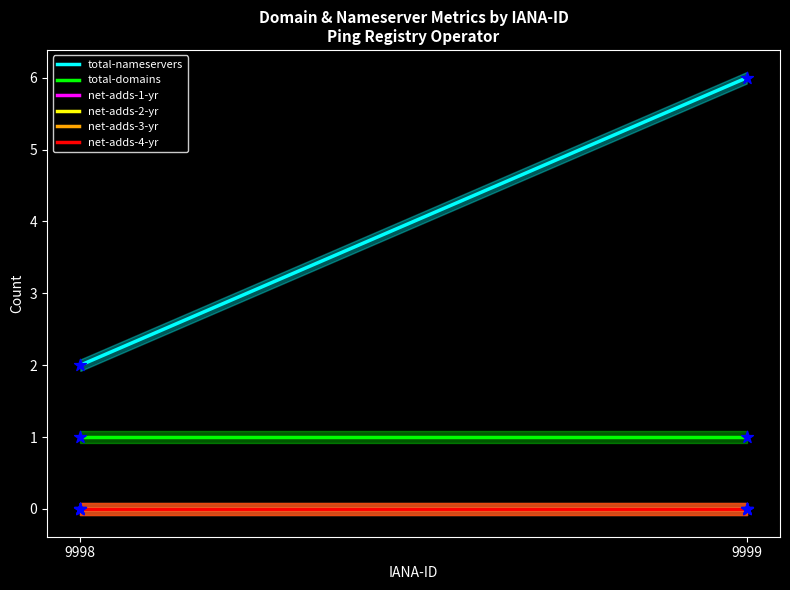

Which series has the largest Y range (max minus min)?

total-nameservers